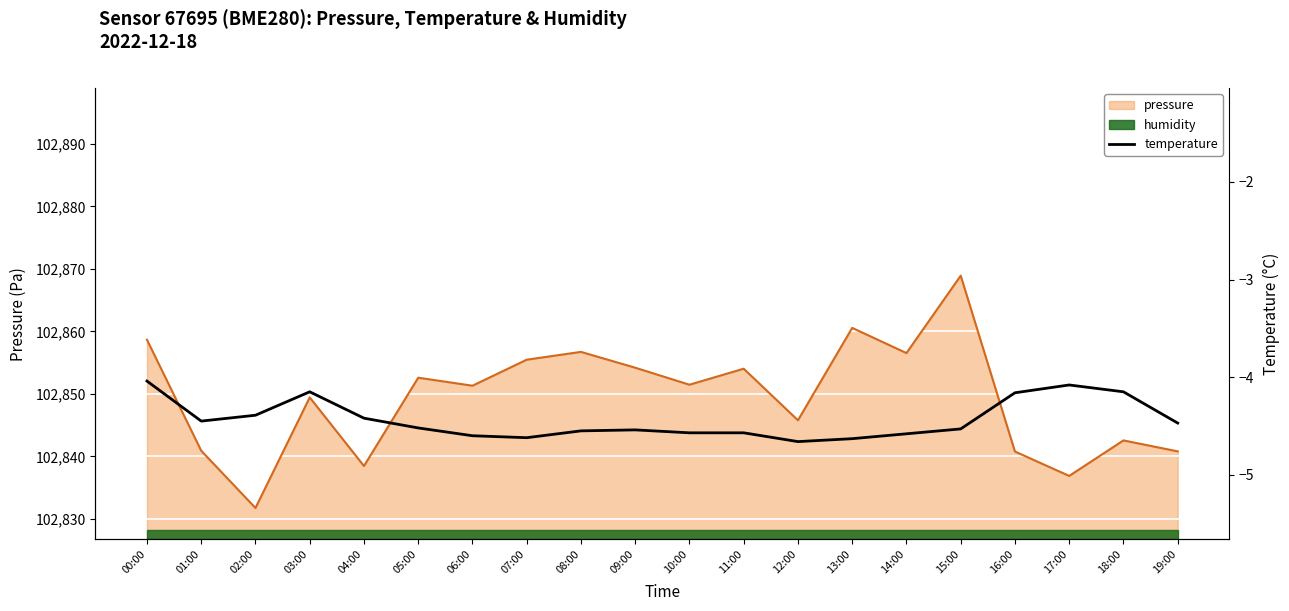

What is the difference between the values at 15:00 and 02:00?

0.1